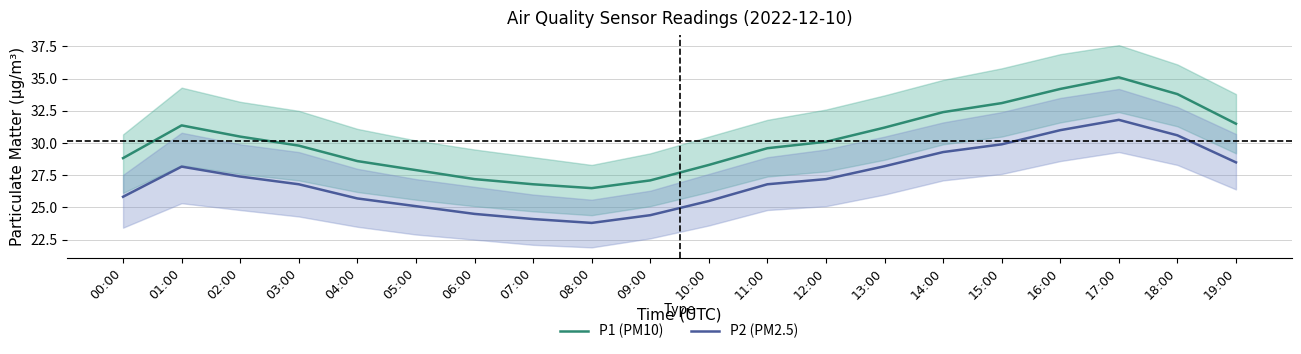

Which has a higher value, 12:00 or 14:00?

14:00